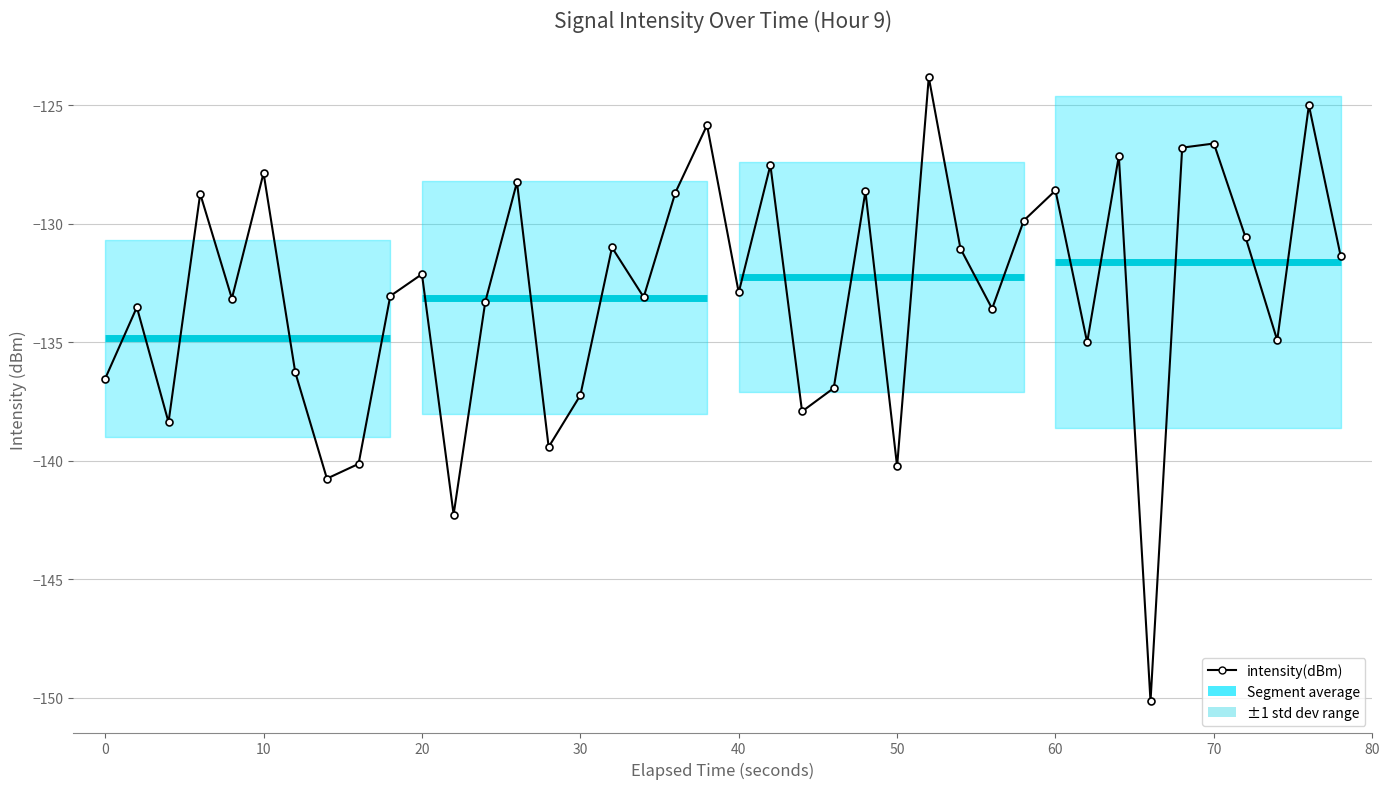

What is the difference between the maximum and minimum values?

26.3